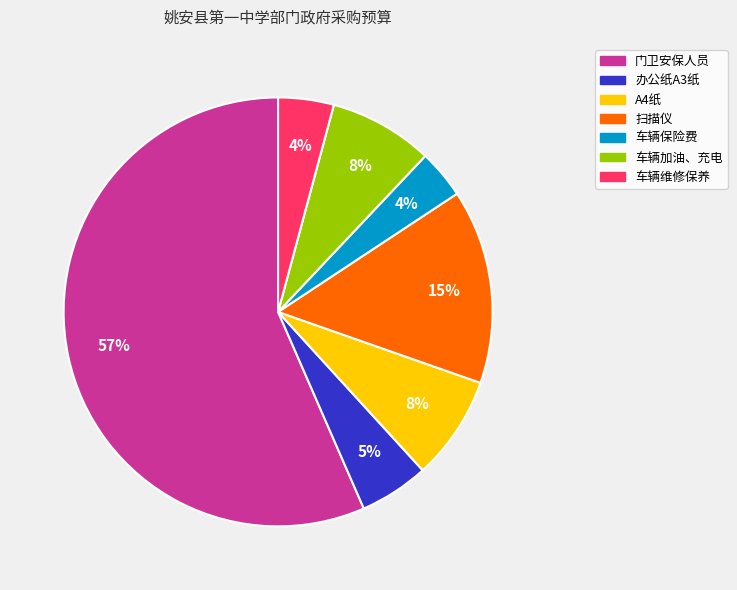

What is the majority slice?

门卫安保人员